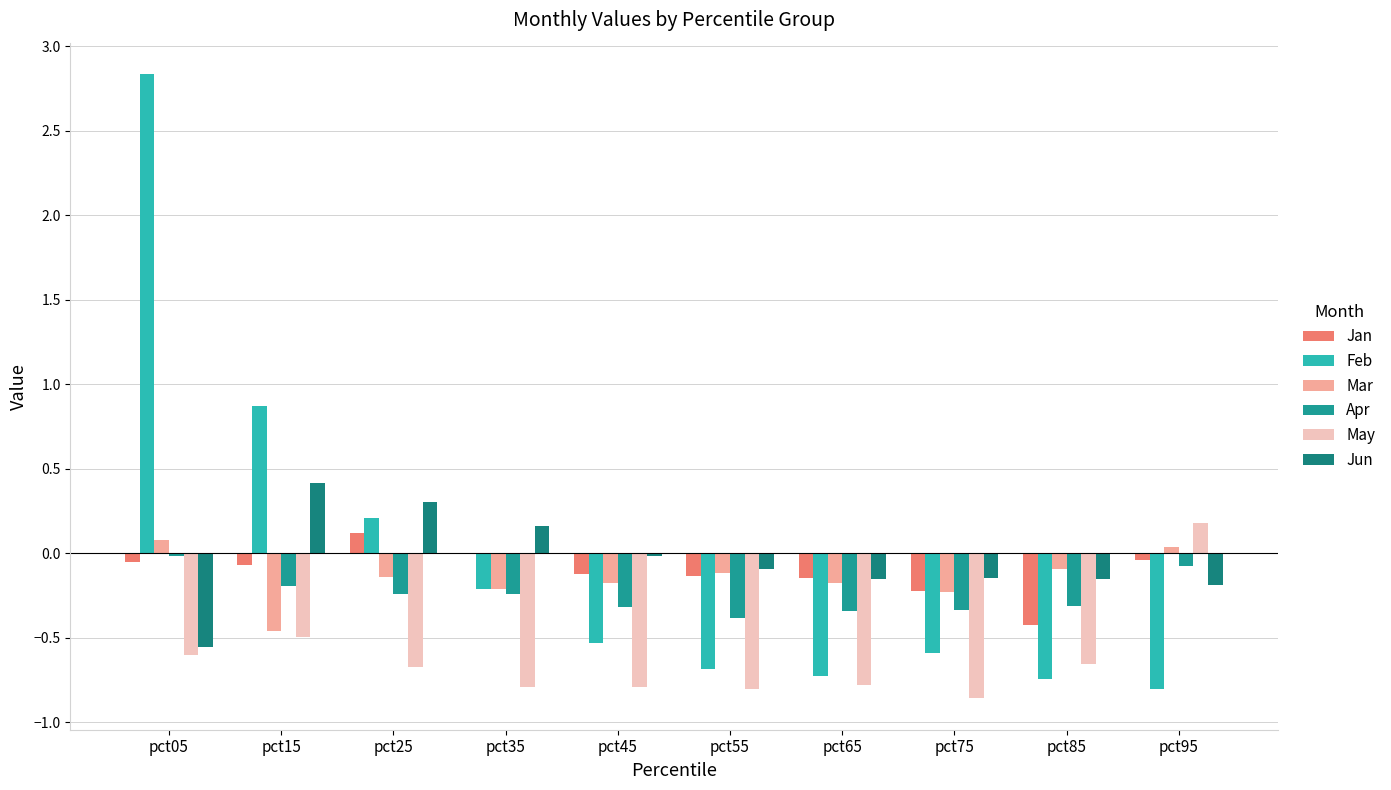

How many positive values does the Feb series have?

3